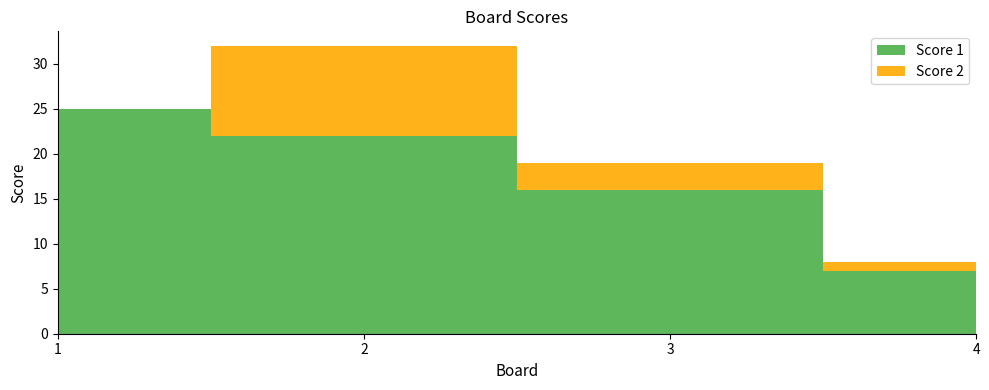

Reading left to right, what are all the values shown in this chart?

Score 1: 1=25	2=22	3=16	4=7
Score 2: 1=0	2=10	3=3	4=1